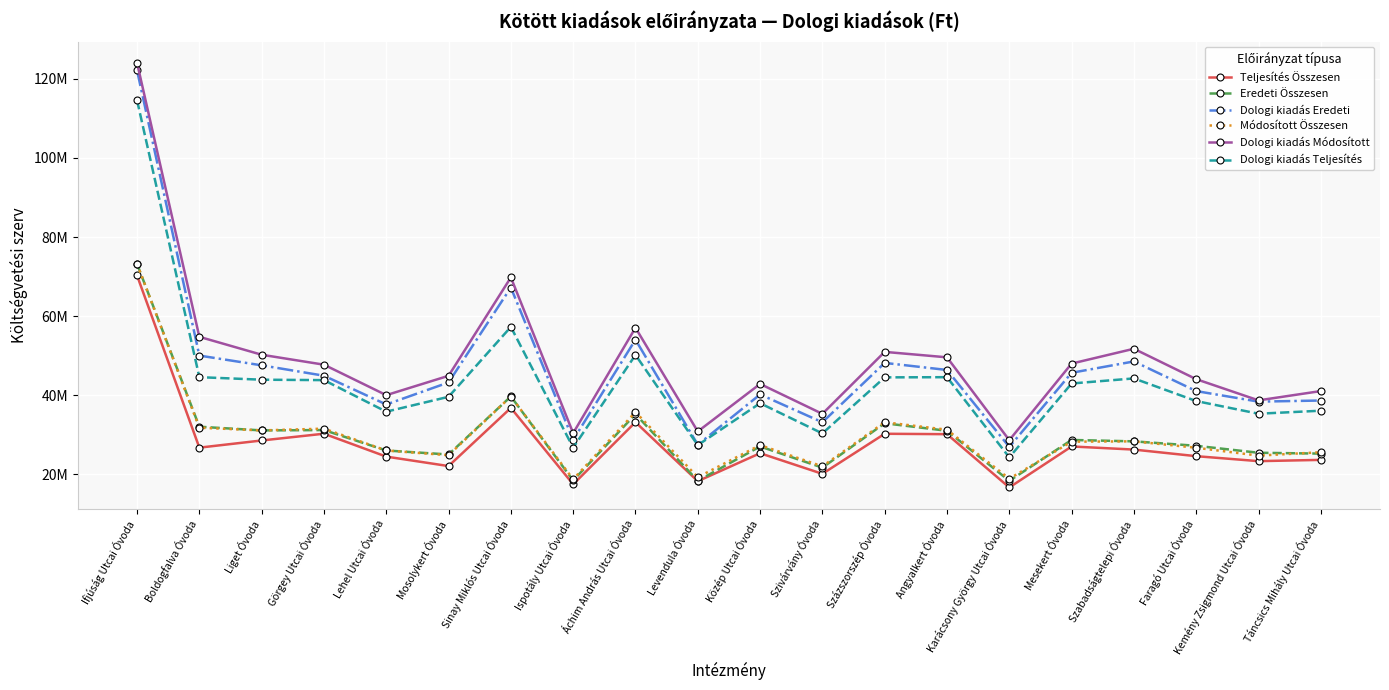

Reading left to right, what are all the values shown in this chart?

Teljesítés Összesen: Ifjúság Utcai Óvoda=70298065	Boldogfalva Óvoda=26778358	Liget Óvoda=28589104	Görgey Utcai Óvoda=30302588	Lehel Utcai Óvoda=24513791	Mosolykert Óvoda=22121947	Sinay Miklós Utcai Óvoda=36826299	Ispotály Utcai Óvoda=17512672	Áchim András Utcai Óvoda=33226667	Levendula Óvoda=18297236	Közép Utcai Óvoda=25370874	Szivárvány Óvoda=20162165	Százszorszép Óvoda=30287153	Angyalkert Óvoda=30181214	Karácsony György Utcai Óvoda=16714715	Mesekert Óvoda=27076346	Szabadságtelepi Óvoda=26290931	Faragó Utcai Óvoda=24623929	Kemény Zsigmond Utcai Óvoda=23366985	Táncsics Mihály Utcai Óvoda=23684471
Eredeti Összesen: Ifjúság Utcai Óvoda=73217000	Boldogfalva Óvoda=32066000	Liget Óvoda=31135000	Görgey Utcai Óvoda=31223000	Lehel Utcai Óvoda=26060000	Mosolykert Óvoda=25050000	Sinay Miklós Utcai Óvoda=39714000	Ispotály Utcai Óvoda=18492000	Áchim András Utcai Óvoda=35240000	Levendula Óvoda=18403000	Közép Utcai Óvoda=27077000	Szivárvány Óvoda=21728000	Százszorszép Óvoda=32941000	Angyalkert Óvoda=31042000	Karácsony György Utcai Óvoda=18385000	Mesekert Óvoda=28722000	Szabadságtelepi Óvoda=28370000	Faragó Utcai Óvoda=27248000	Kemény Zsigmond Utcai Óvoda=25487000	Táncsics Mihály Utcai Óvoda=25269000
Dologi kiadás Eredeti: Ifjúság Utcai Óvoda=122152000	Boldogfalva Óvoda=50050000	Liget Óvoda=47584000	Görgey Utcai Óvoda=44960000	Lehel Utcai Óvoda=37686000	Mosolykert Óvoda=43261000	Sinay Miklós Utcai Óvoda=67252000	Ispotály Utcai Óvoda=28732000	Áchim András Utcai Óvoda=54070000	Levendula Óvoda=27517000	Közép Utcai Óvoda=40226000	Szivárvány Óvoda=33187000	Százszorszép Óvoda=48195000	Angyalkert Óvoda=46412000	Karácsony György Utcai Óvoda=26965000	Mesekert Óvoda=45699000	Szabadságtelepi Óvoda=48571000	Faragó Utcai Óvoda=41076000	Kemény Zsigmond Utcai Óvoda=38409000	Táncsics Mihály Utcai Óvoda=38689000
Módosított Összesen: Ifjúság Utcai Óvoda=73217000	Boldogfalva Óvoda=31821295	Liget Óvoda=31135000	Görgey Utcai Óvoda=31579366	Lehel Utcai Óvoda=26060000	Mosolykert Óvoda=24871420	Sinay Miklós Utcai Óvoda=39705726	Ispotály Utcai Óvoda=18776641	Áchim András Utcai Óvoda=35774931	Levendula Óvoda=19311533	Közép Utcai Óvoda=27423135	Szivárvány Óvoda=22055977	Százszorszép Óvoda=33204404	Angyalkert Óvoda=31309862	Karácsony György Utcai Óvoda=18920600	Mesekert Óvoda=28289035	Szabadságtelepi Óvoda=28370000	Faragó Utcai Óvoda=26753802	Kemény Zsigmond Utcai Óvoda=24768629	Táncsics Mihály Utcai Óvoda=25615796
Dologi kiadás Módosított: Ifjúság Utcai Óvoda=124047172	Boldogfalva Óvoda=54787070	Liget Óvoda=50263618	Görgey Utcai Óvoda=47748141	Lehel Utcai Óvoda=40047274	Mosolykert Óvoda=44938402	Sinay Miklós Utcai Óvoda=69804795	Ispotály Utcai Óvoda=30444202	Áchim András Utcai Óvoda=57080126	Levendula Óvoda=30864286	Közép Utcai Óvoda=42881456	Szivárvány Óvoda=35321442	Százszorszép Óvoda=50985359	Angyalkert Óvoda=49606662	Karácsony György Utcai Óvoda=28665370	Mesekert Óvoda=48025567	Szabadságtelepi Óvoda=51772010	Faragó Utcai Óvoda=44085487	Kemény Zsigmond Utcai Óvoda=38726418	Táncsics Mihály Utcai Óvoda=41081218
Dologi kiadás Teljesítés: Ifjúság Utcai Óvoda=114578748	Boldogfalva Óvoda=44594067	Liget Óvoda=43952023	Görgey Utcai Óvoda=43844668	Lehel Utcai Óvoda=35871256	Mosolykert Óvoda=39632101	Sinay Miklós Utcai Óvoda=57297422	Ispotály Utcai Óvoda=26758029	Áchim András Utcai Óvoda=50215987	Levendula Óvoda=27413001	Közép Utcai Óvoda=38008118	Szivárvány Óvoda=30371496	Százszorszép Óvoda=44541047	Angyalkert Óvoda=44589033	Karácsony György Utcai Óvoda=24319901	Mesekert Óvoda=42994362	Szabadságtelepi Óvoda=44276548	Faragó Utcai Óvoda=38555659	Kemény Zsigmond Utcai Óvoda=35351917	Táncsics Mihály Utcai Óvoda=36115105